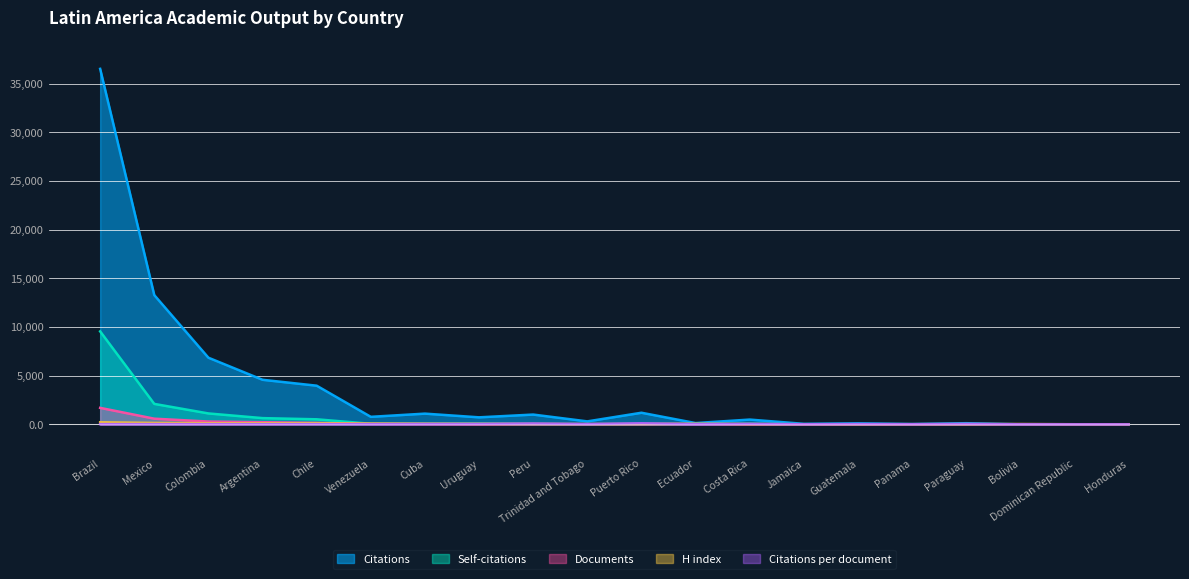

Rank the categories by H index value from lowest to highest.

Honduras, Dominican Republic, Guatemala, Jamaica, Panama, Paraguay, Trinidad and Tobago, Bolivia, Costa Rica, Puerto Rico, Uruguay, Peru, Cuba, Ecuador, Venezuela, Argentina, Colombia, Chile, Mexico, Brazil